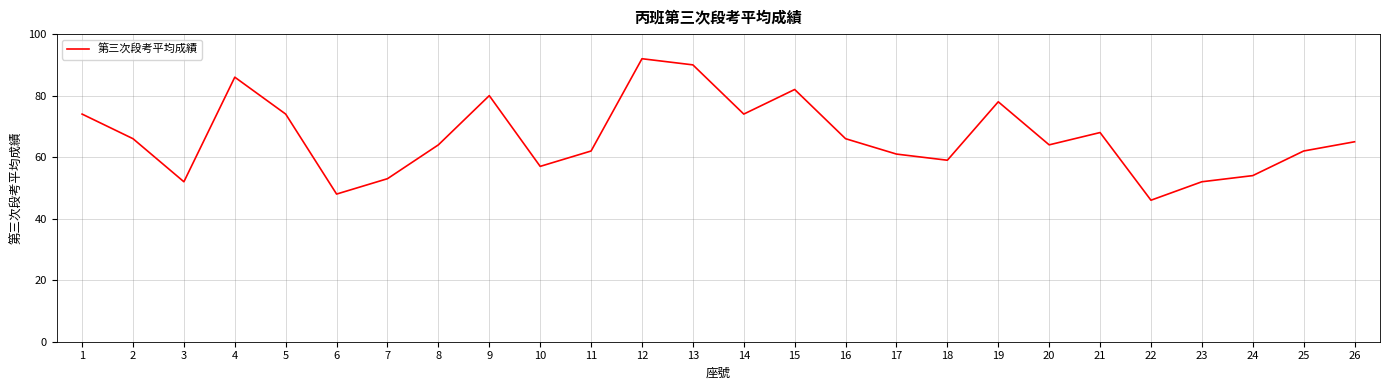

Which label corresponds to the smallest value in the chart?

22